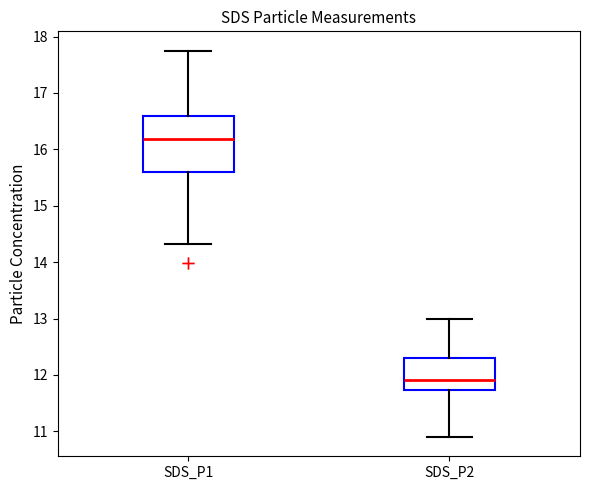

Which box has the highest median line?

SDS_P1